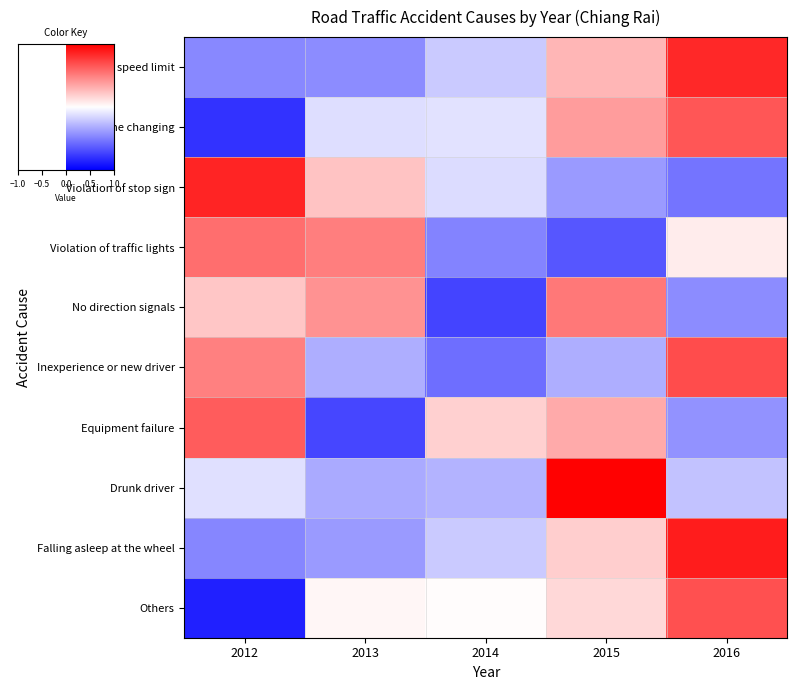

Rank the series at 2014 from highest to lowest value.

Equipment failure, Others, Dangerous lane changing, Violation of stop sign, Exceeding speed limit, Falling asleep at the wheel, Drunk driver, Violation of traffic lights, Inexperience or new driver, No direction signals